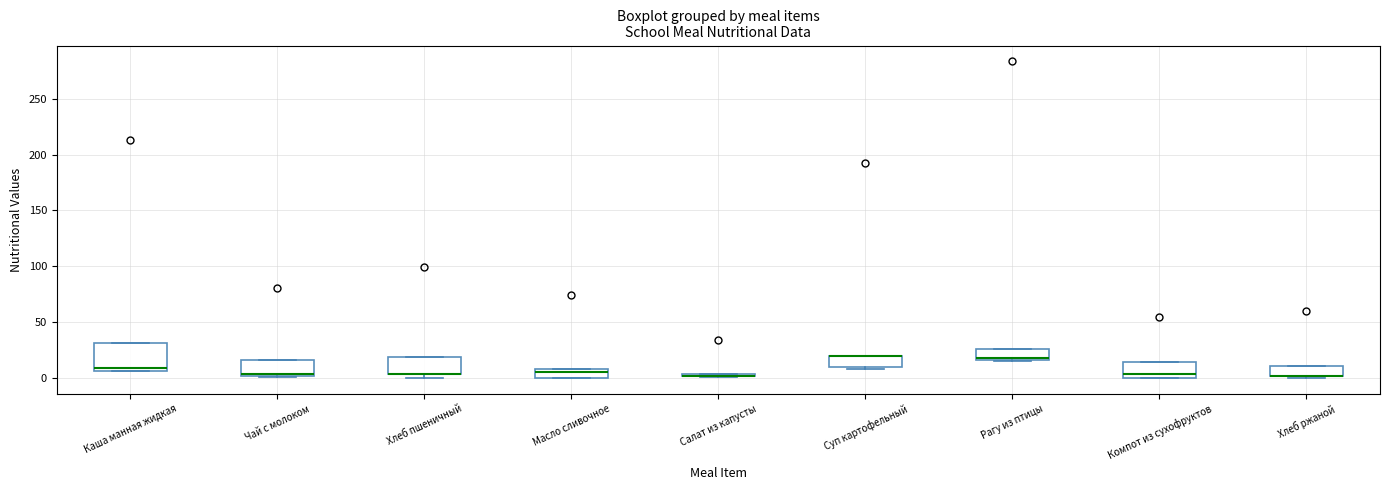

Reading left to right, read every box against the y-axis: the position of its median line, the range the box covers, and the ends of its whiskers. The values are not printed on the chart, so give them approximately, as read against the axis.

Каша манная жидкая: median 10, box 5 to 30, whiskers 5 to 30
Чай с молоком: median 5, box 0 to 15, whiskers 0 to 15
Хлеб пшеничный: median 5 (drawn on the box's lower edge), box 5 to 20, whiskers 0 to 20
Масло сливочное: median 5, box 0 to 10, whiskers 0 to 10
Салат из капусты: box collapsed to a line at 0, whiskers 0 to 5
Суп картофельный: median 20 (drawn on the box's upper edge), box 10 to 20, whiskers 10 (just below the box's lower edge) to 20
Рагу из птицы: median 20, box 15 to 25, whiskers 15 to 25
Компот из сухофруктов: median 5, box 0 to 15, whiskers 0 to 15
Хлеб ржаной: median 0 (drawn on the box's lower edge), box 0 to 10, whiskers 0 (just below the box's lower edge) to 10